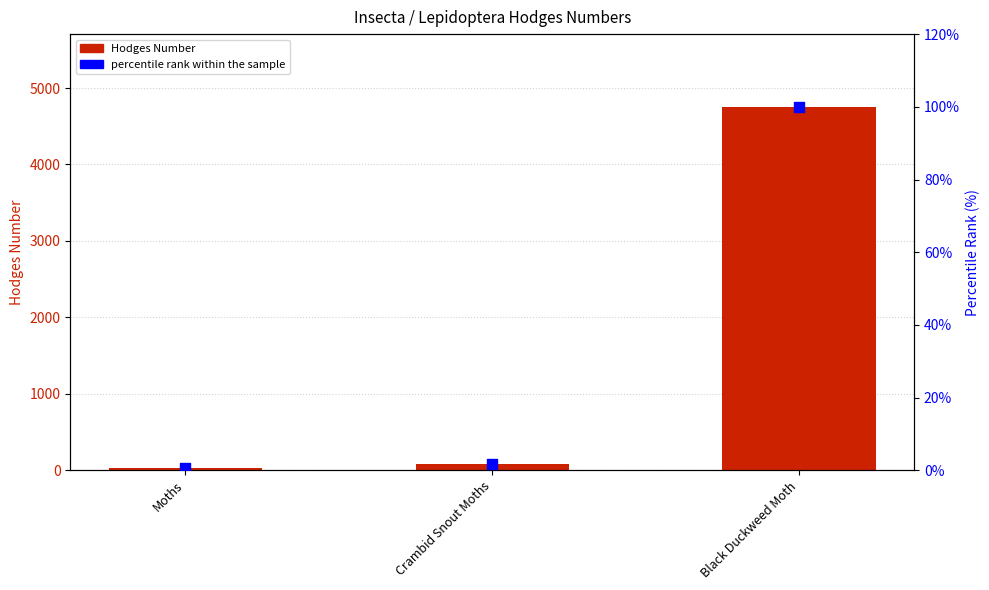

At which category is the sum across all series the highest?

Black Duckweed Moth